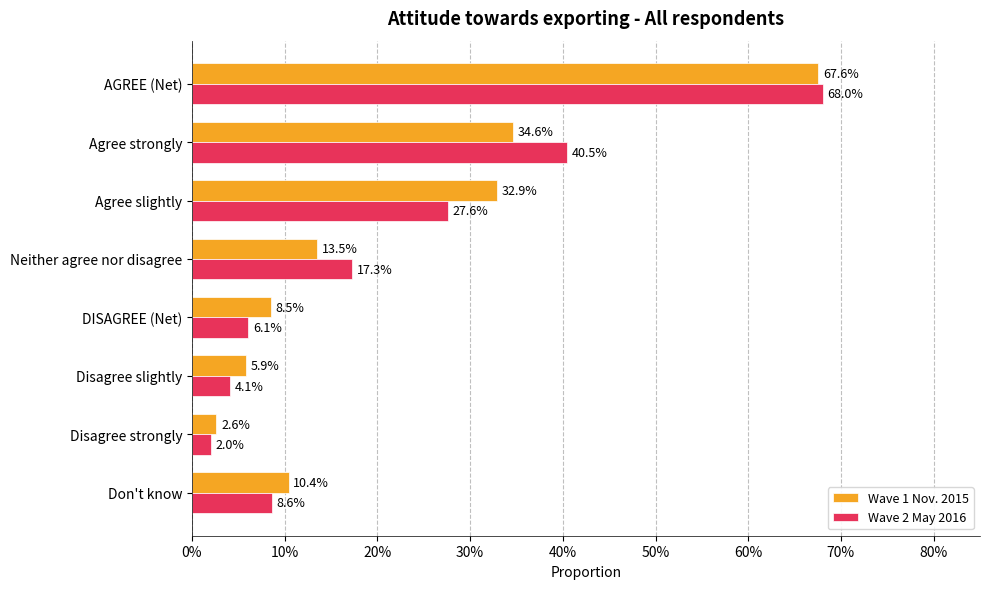

At how many categories does at least one series exceed 0?

8